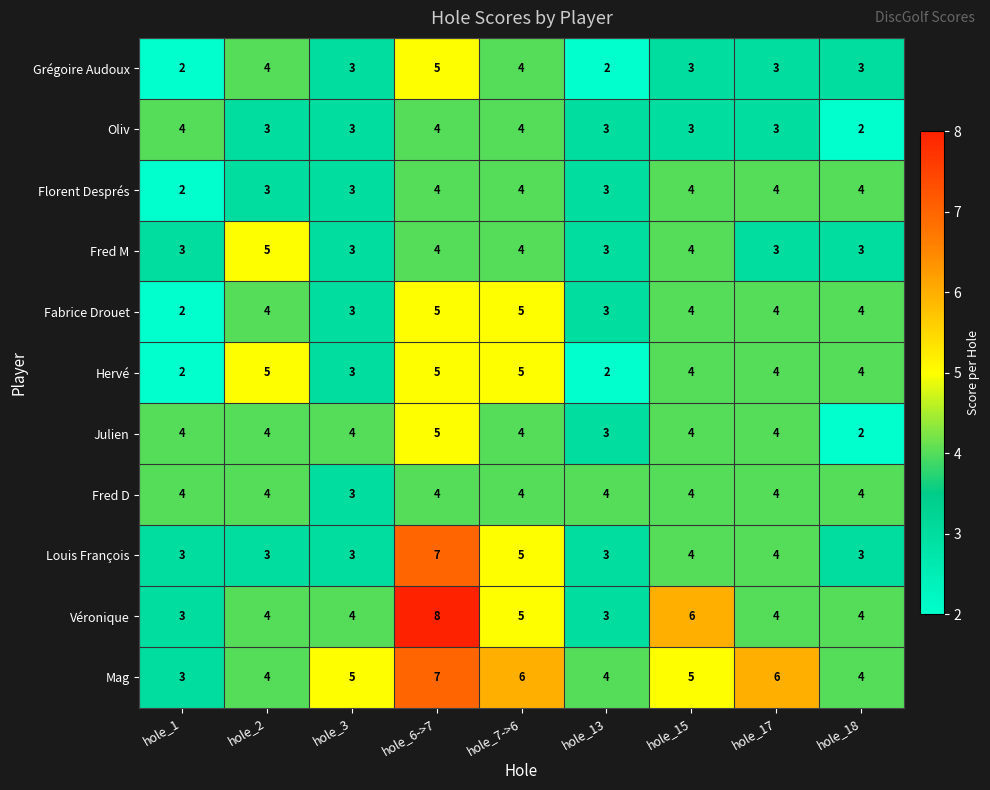

What is the difference between the highest and lowest values at hole_13?

2